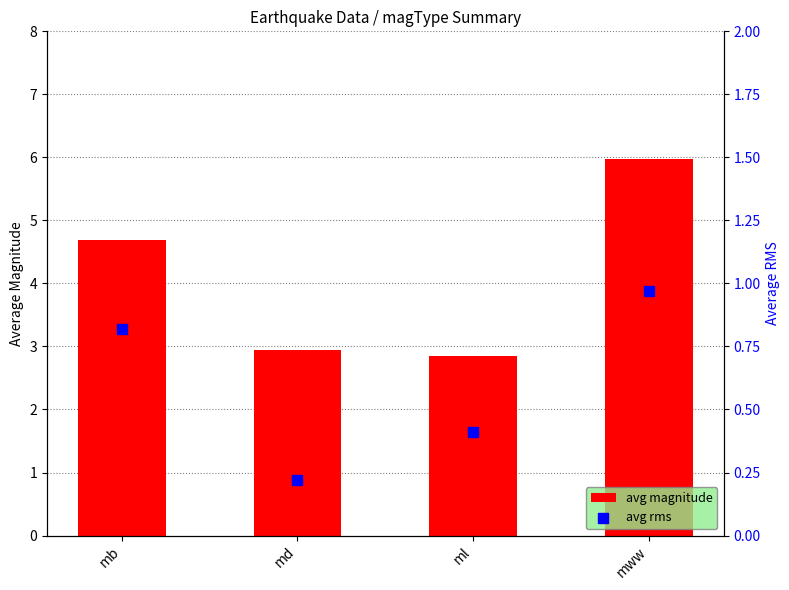

Is the value of avg magnitude at mb greater than the value of avg rms at md?

Yes